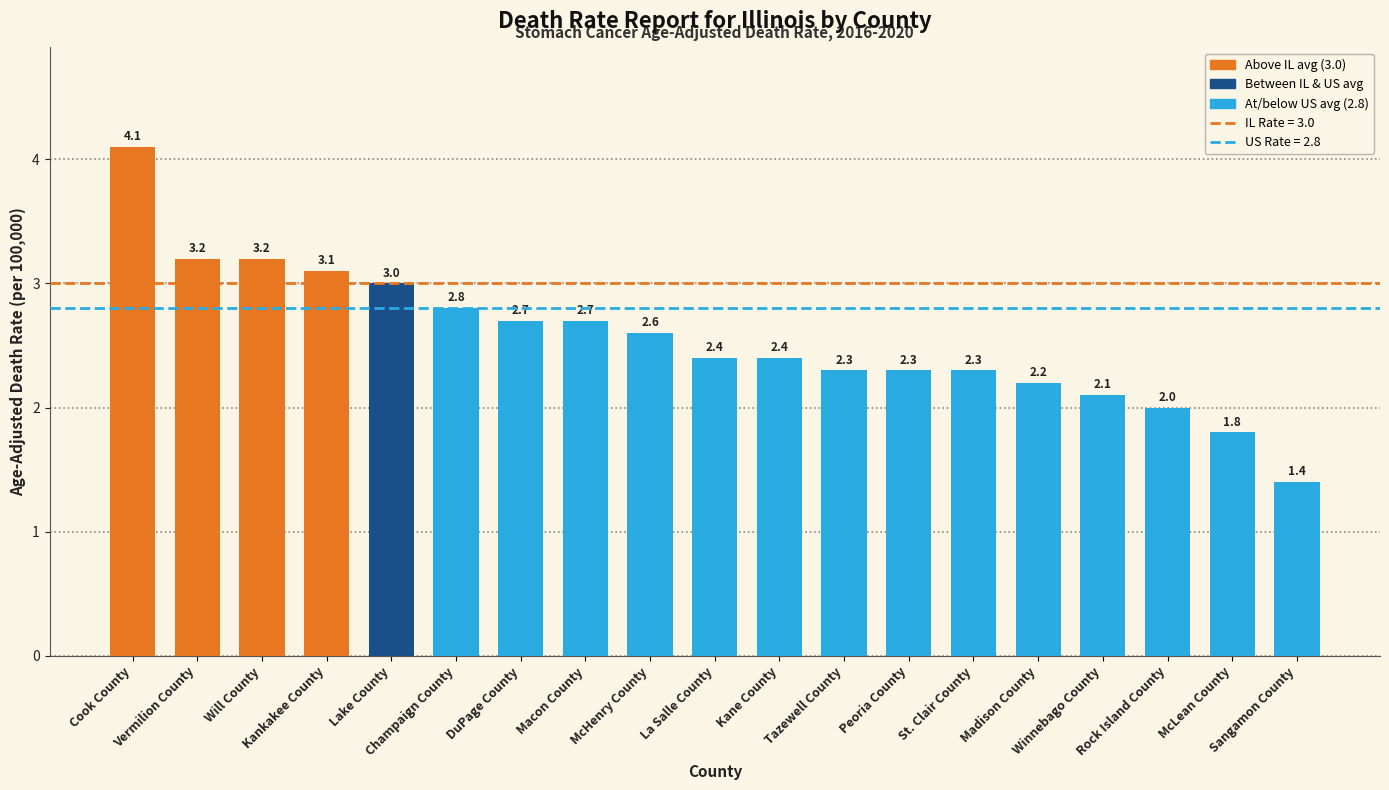

Approximately how many times larger is the value at McHenry County compared to Cook County?

0.6